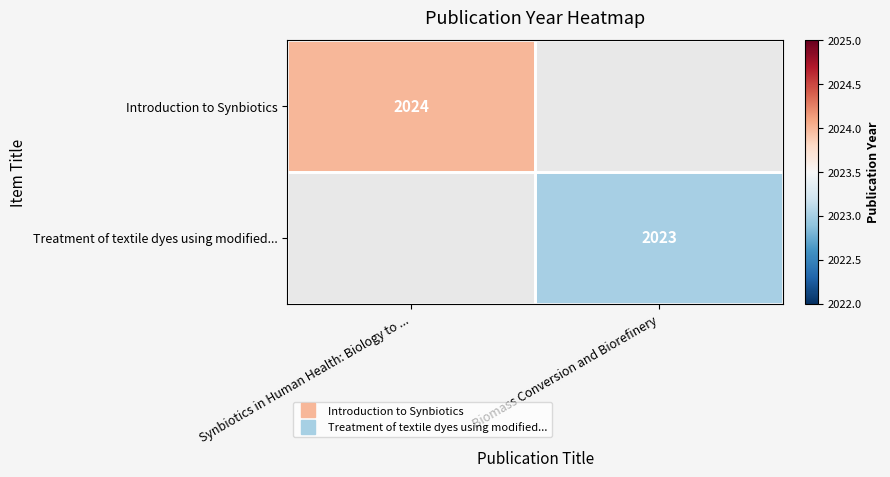

List the labels in order of Treatment of textile dyes using modified... value, smallest first.

Synbiotics in Human Health: Biology to ..., Biomass Conversion and Biorefinery